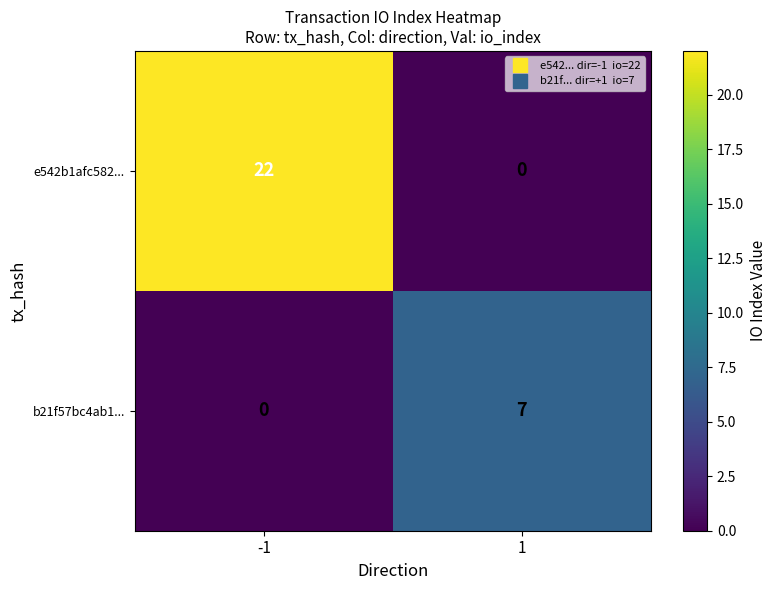

Reading left to right, list all the values displayed in this chart.

e542b1afc582...: -1=22	1=0
b21f57bc4ab1...: -1=0	1=7